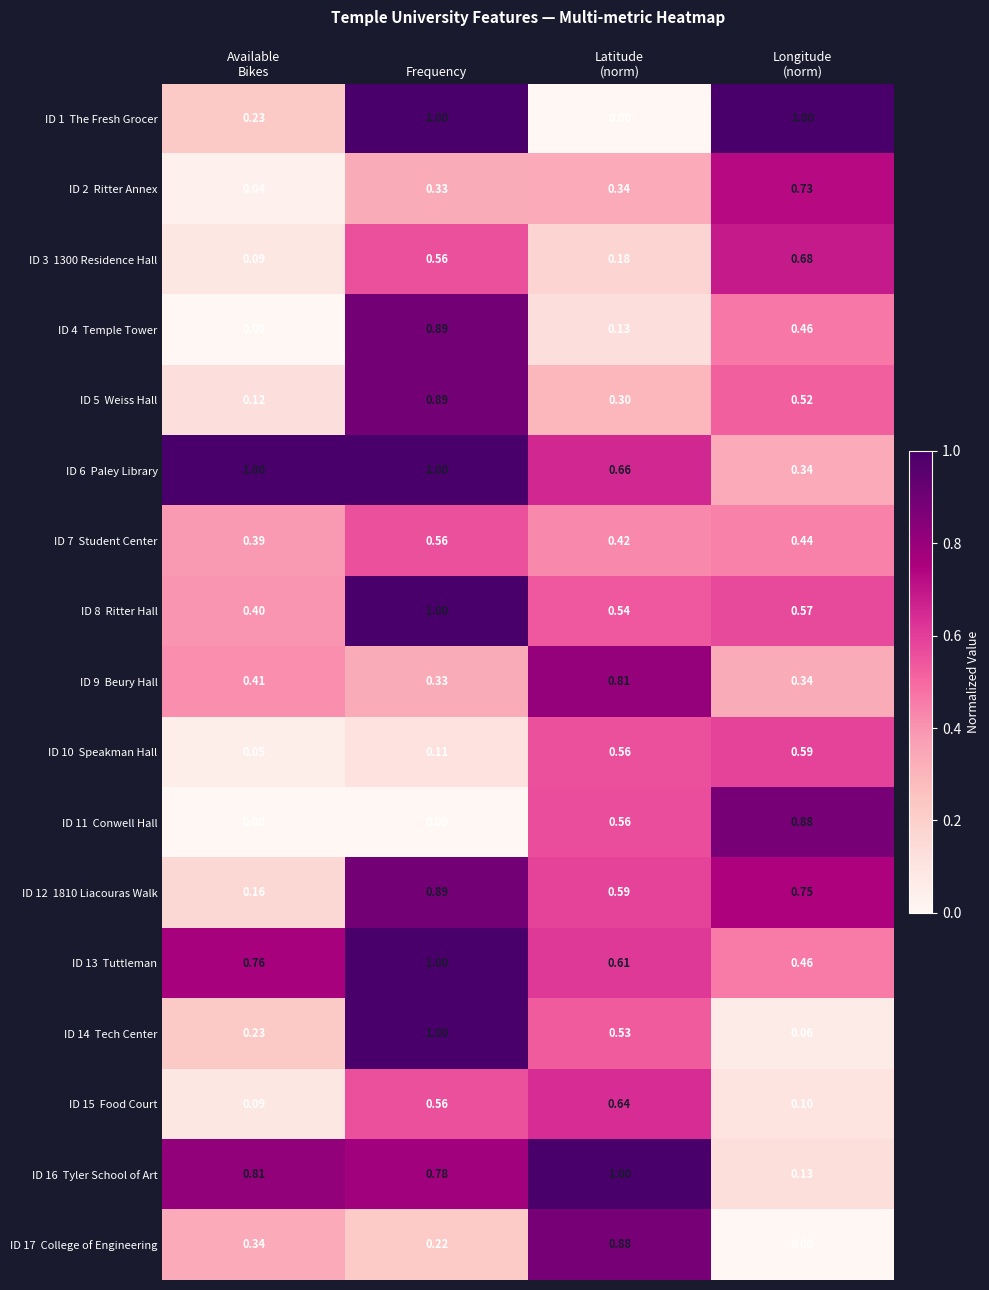

What is the difference between the highest and lowest values at Available
Bikes?

1.0